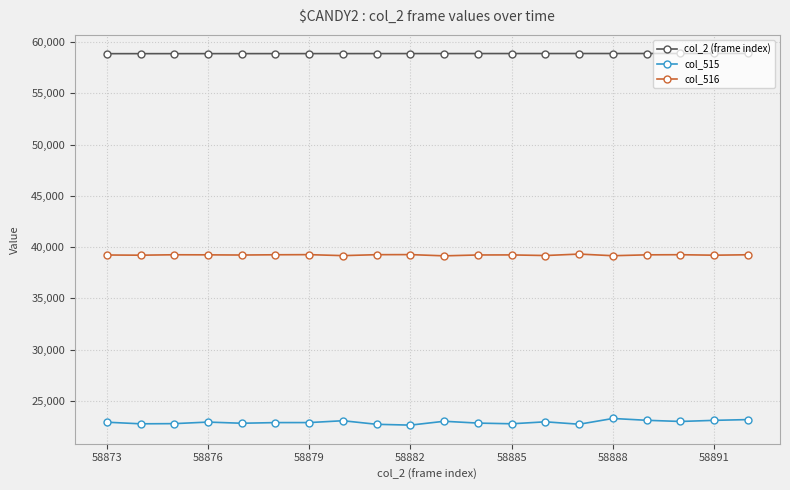

In col_516, how many points are higher than both neighbors (excluding endpoints)?

6